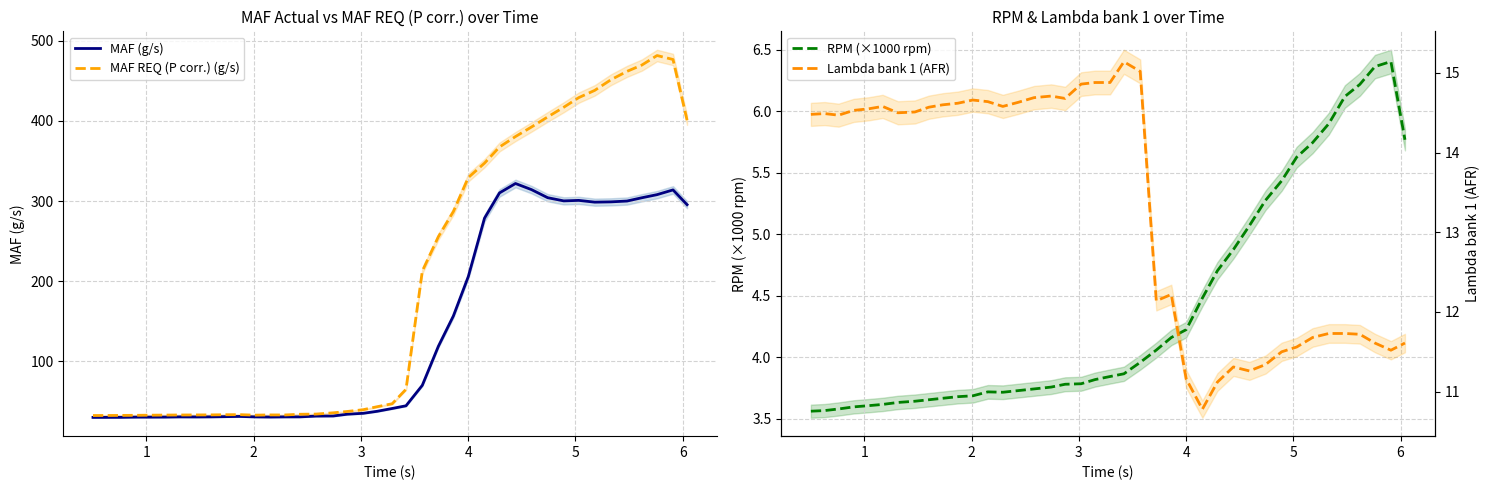

How many values in the MAF (g/s) series are below 41?

20